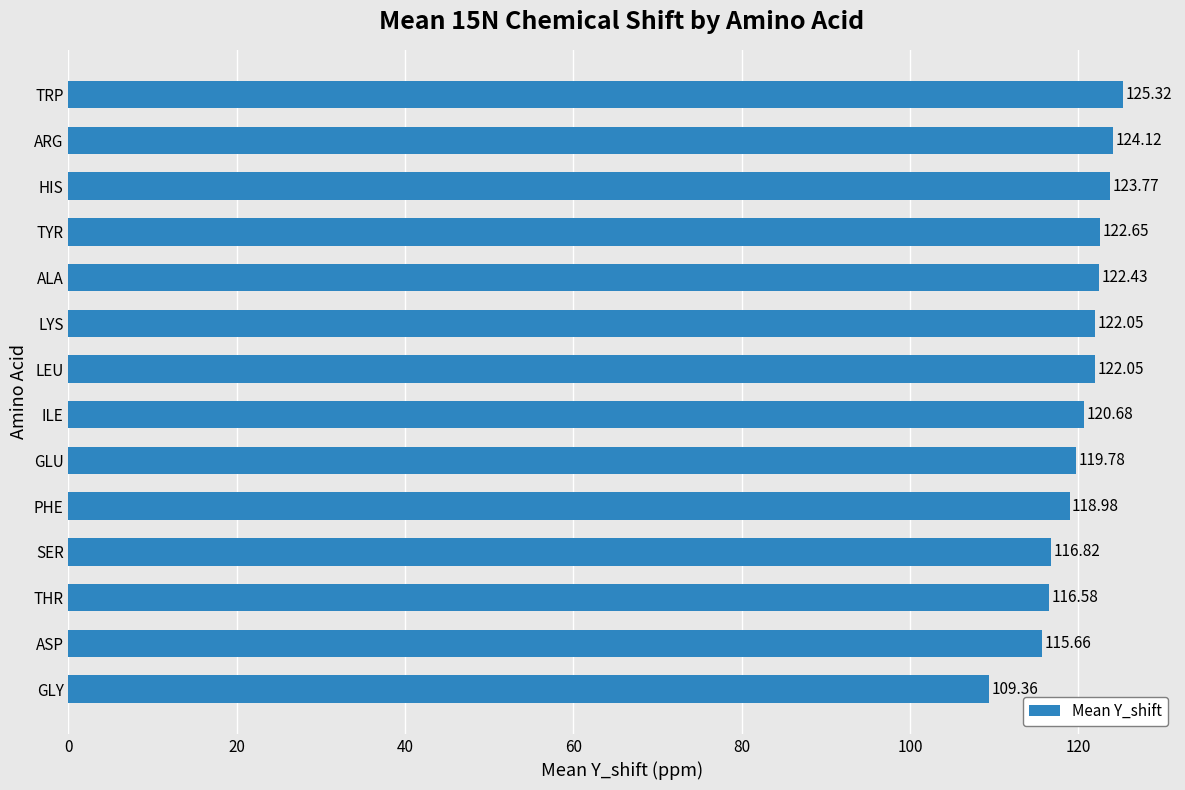

Are the bars grouped side by side (vs. stacked)?

No